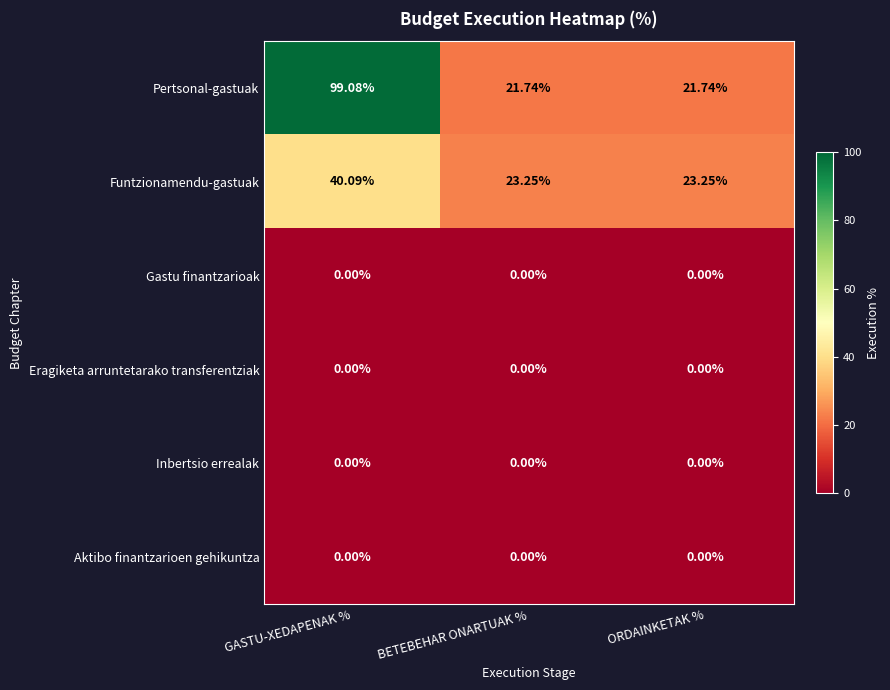

What is the total value across all series at BETEBEHAR ONARTUAK %?

45.0